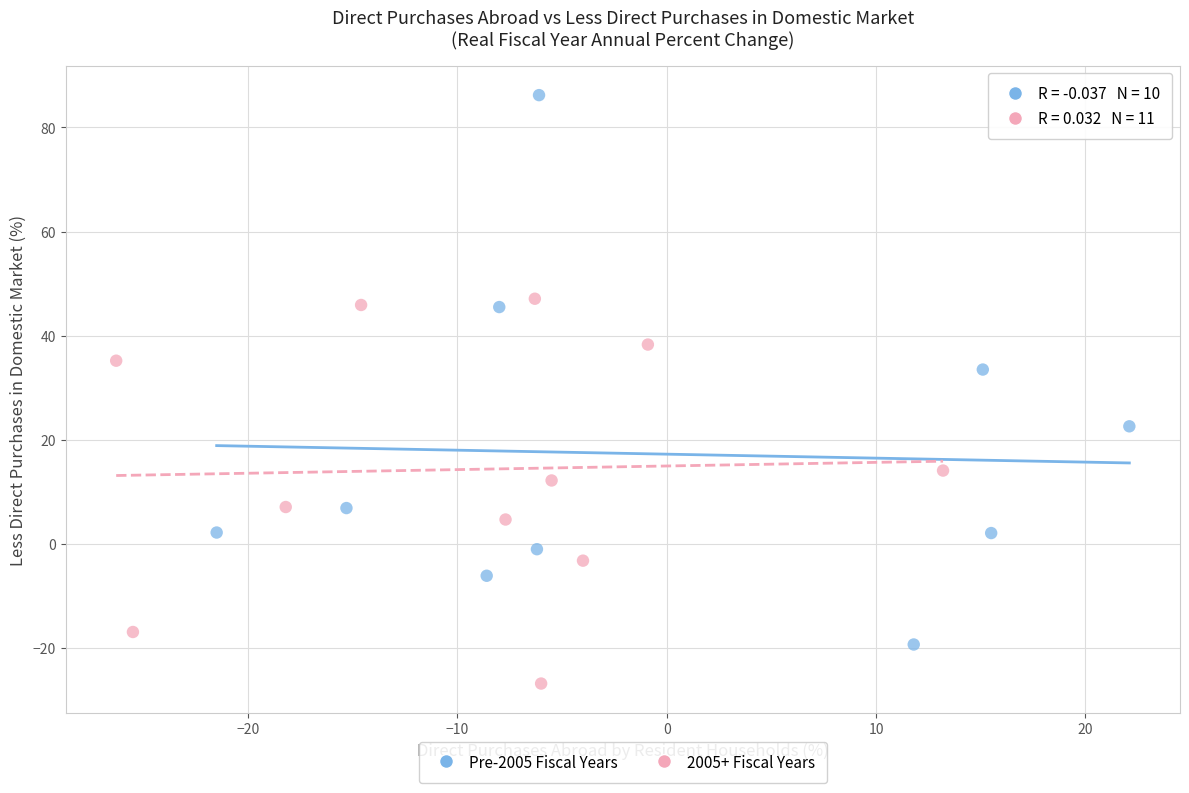

What are all the series names shown in the legend?

Pre-2005 Fiscal Years, 2005+ Fiscal Years